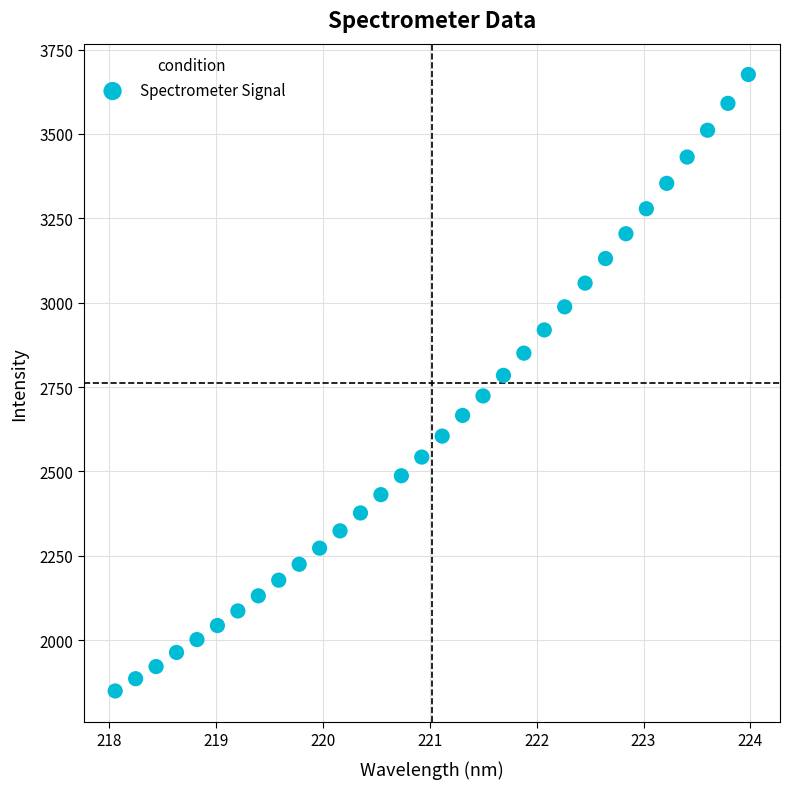

What is the range of Y values (max minus min)?

1826.3